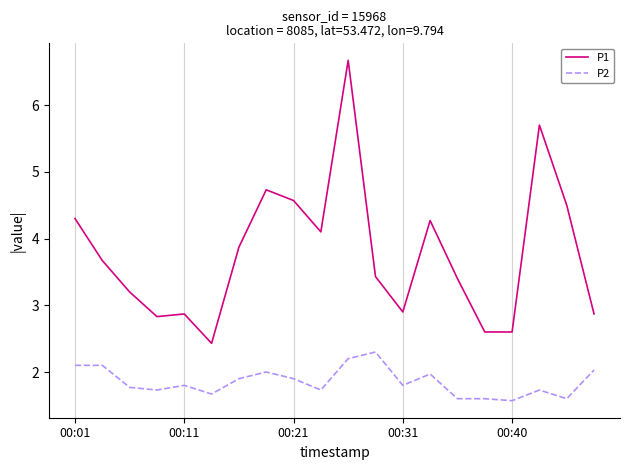

What is the difference between the maximum and minimum values in the P1 series?

4.2